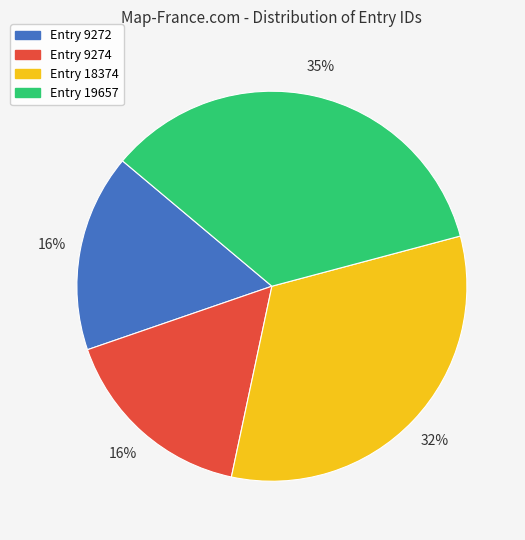

How many segments does this pie chart have?

4